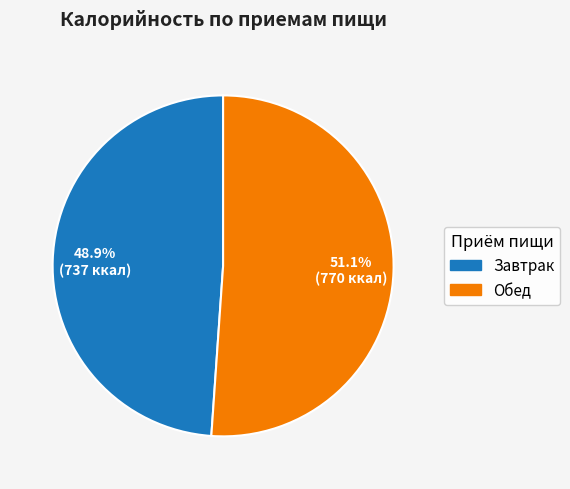

What percentage is the Завтрак slice, to the nearest percent?

49%